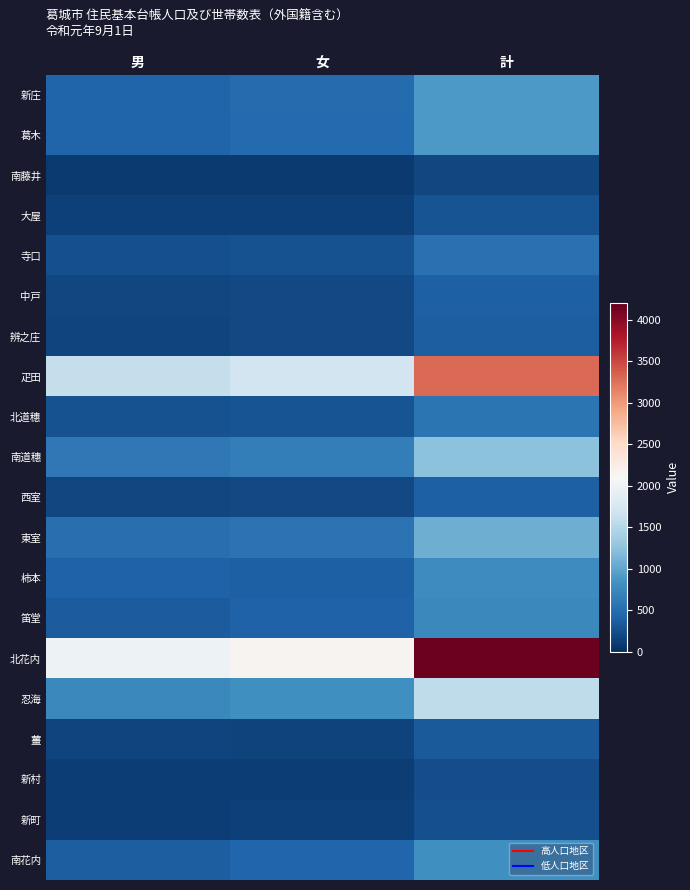

What is the minimum value shown in the chart?

86